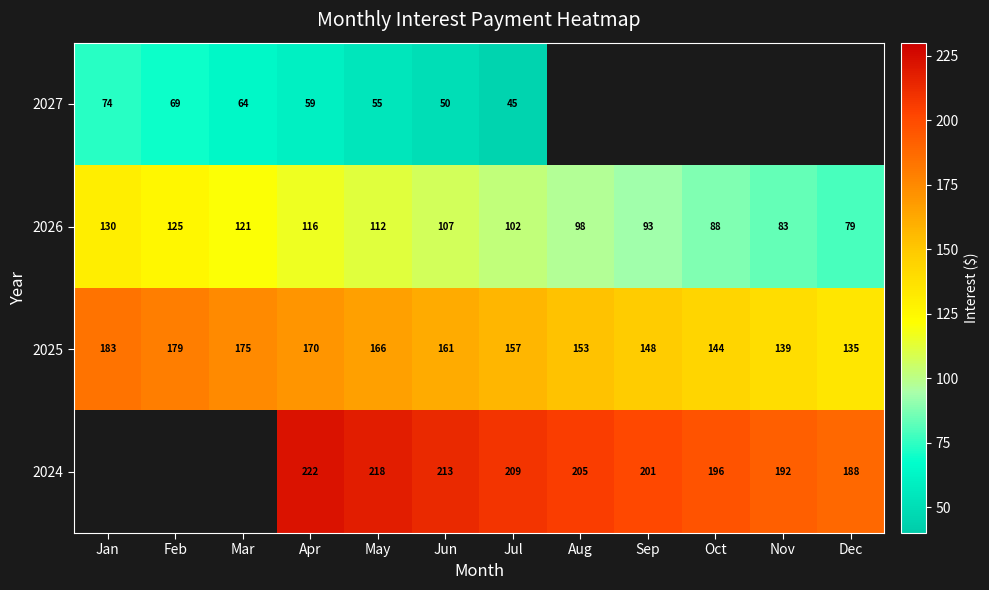

At which label does 2025 first exceed 161?

Jan